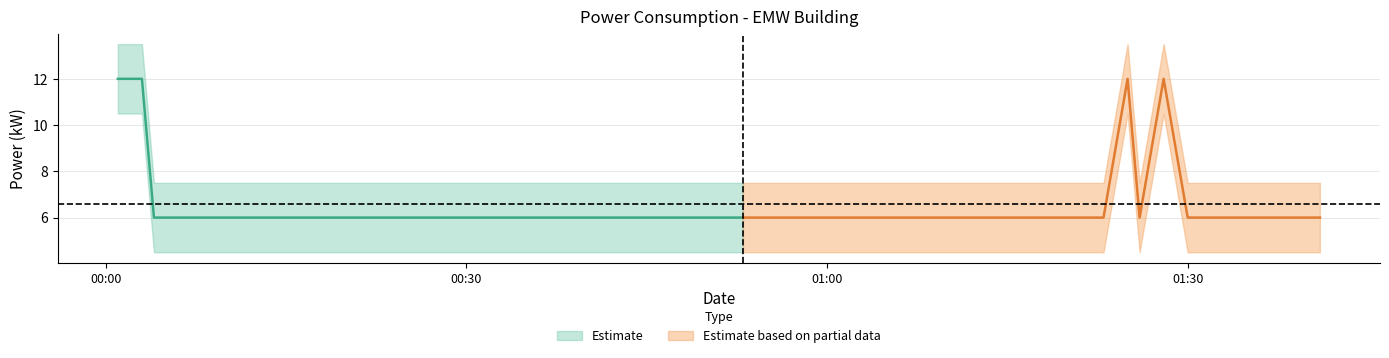

Which has a higher value, 20 or 35?

20